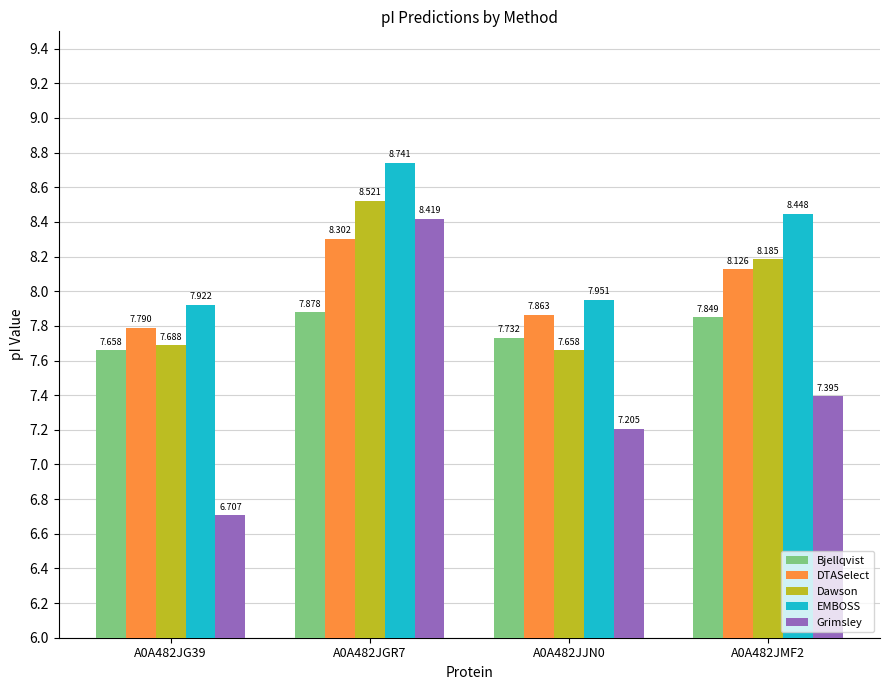

At which label does DTASelect reach its minimum?

A0A482JG39